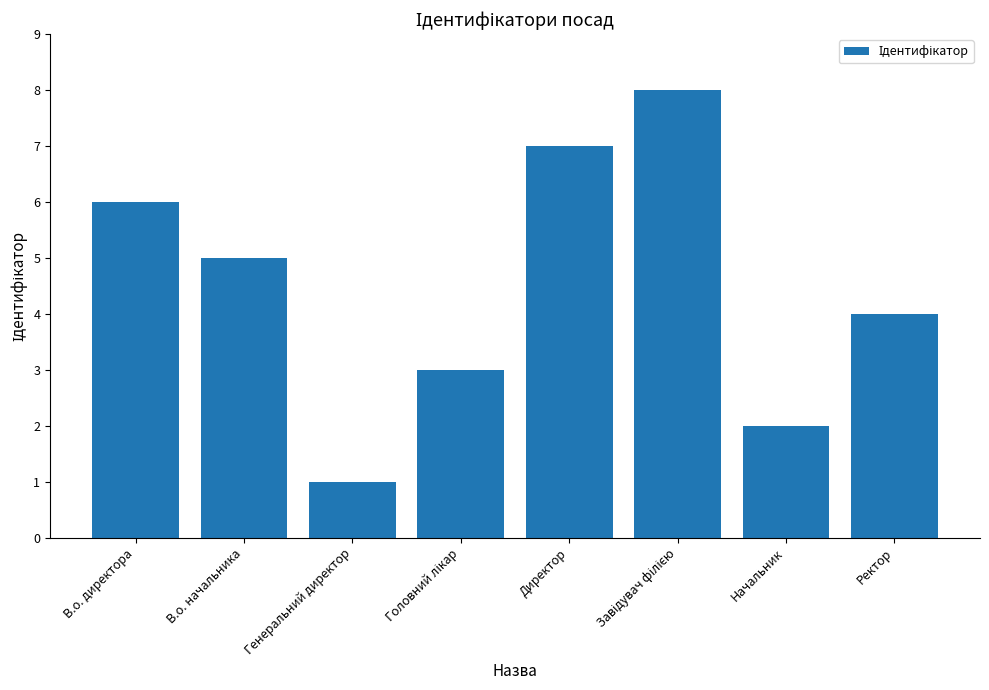

The value at В.о. начальника is 5. True or false?

True